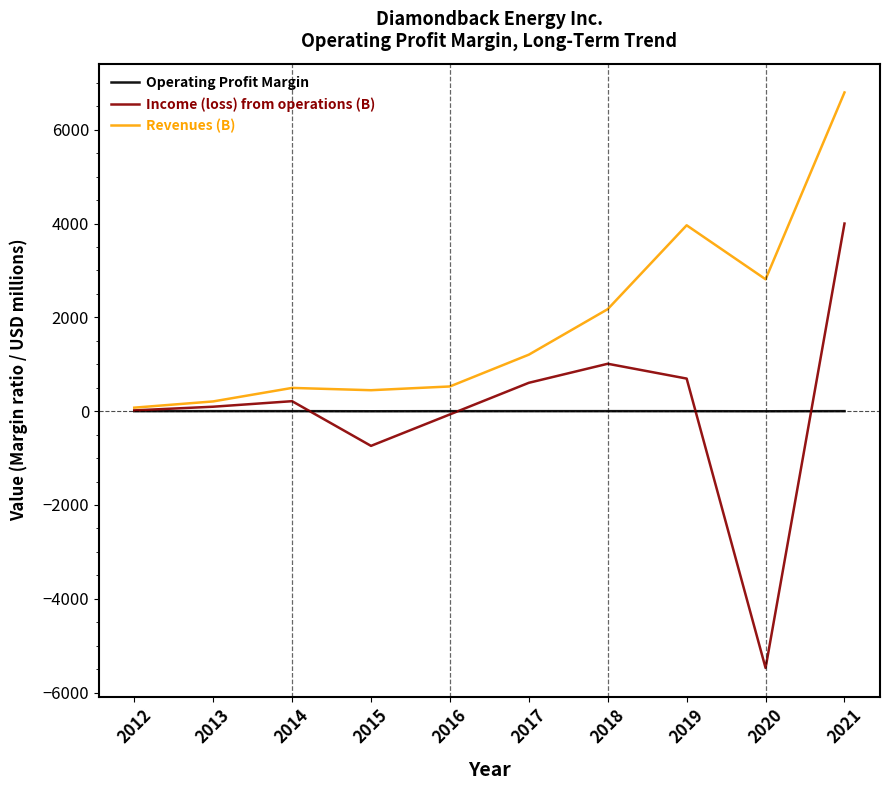

The Revenues (B) series shows 2111.3 at 2017. True or false?

False